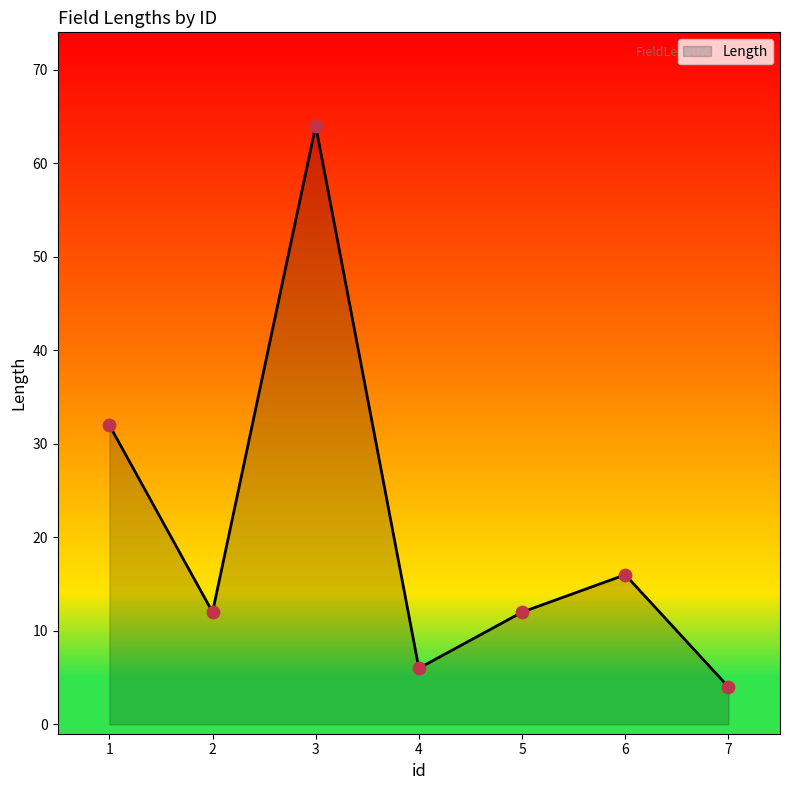

What is the change in value from 2 to 6?

+4